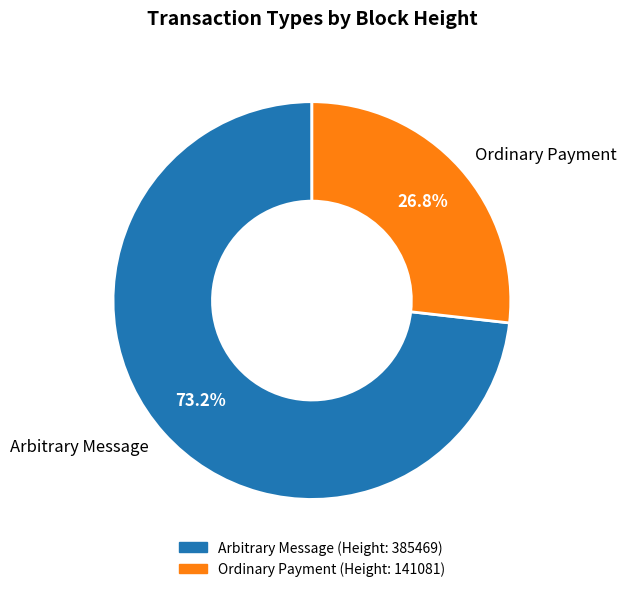

Rank the categories by value from lowest to highest.

Ordinary Payment, Arbitrary Message